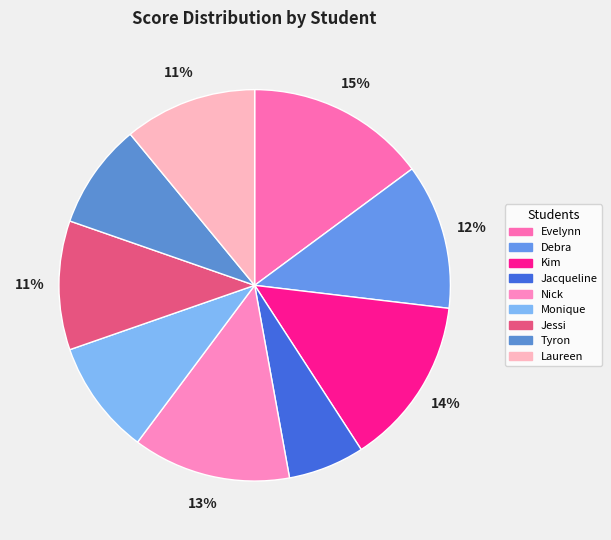

True or false: Nick accounts for 13% of the total.

True